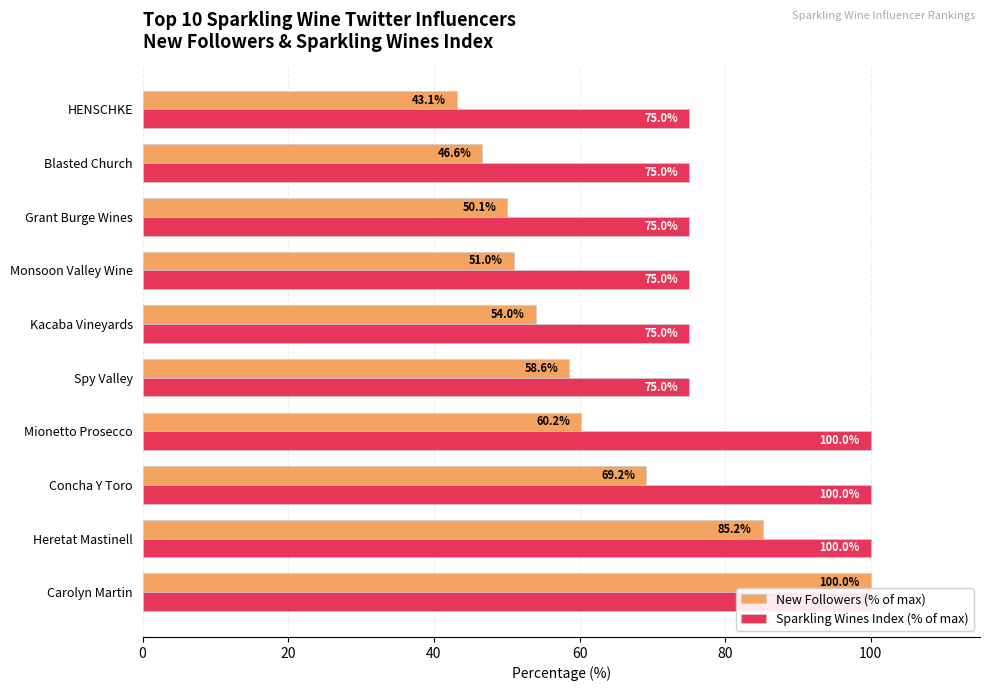

Which series has the largest range (max minus min)?

New Followers (% of max)